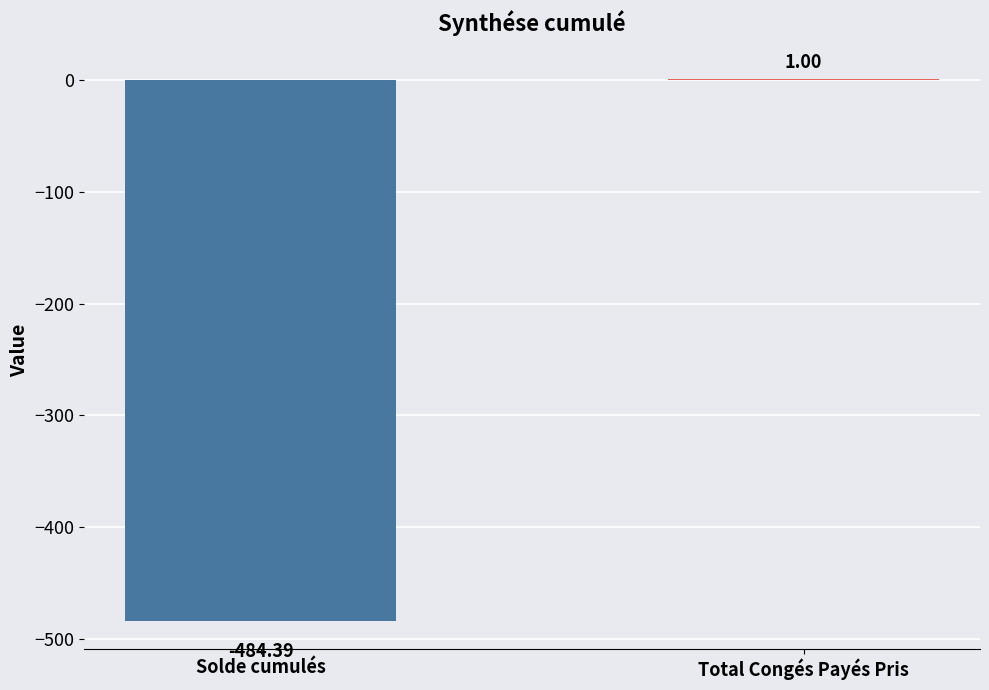

What is the maximum value shown in the chart?

1.0